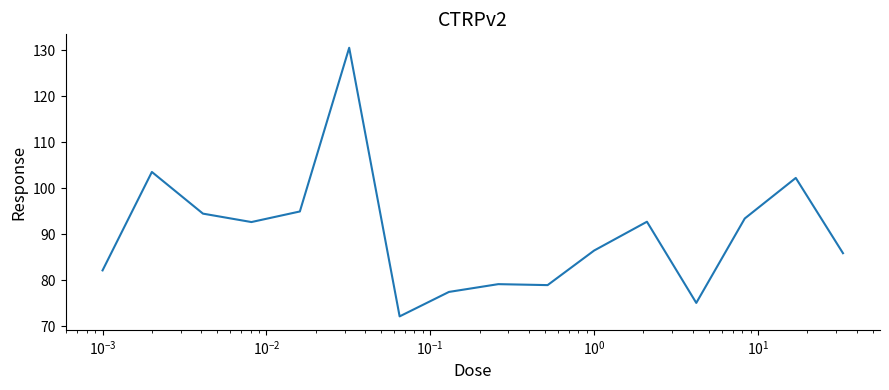

What is the difference between the maximum and minimum values?

58.4